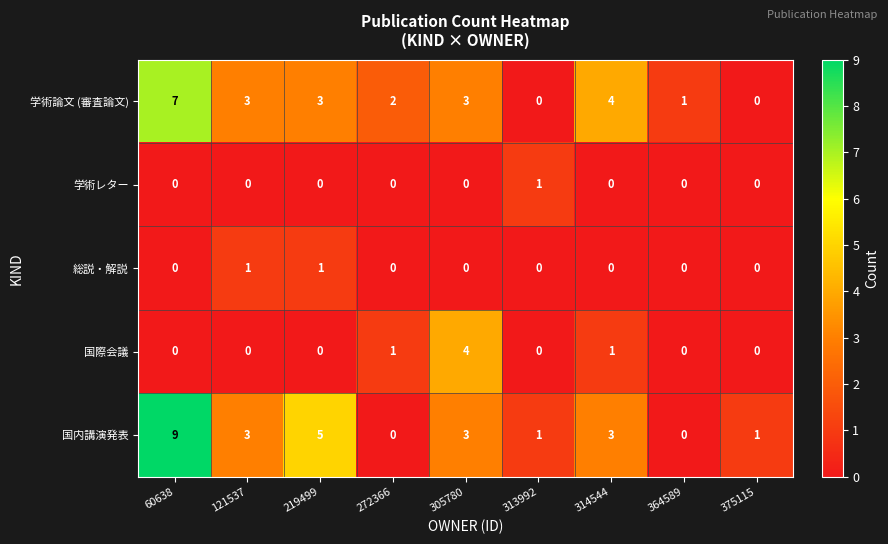

True or false: 国際会議 has a value of 0 at 219499.

True